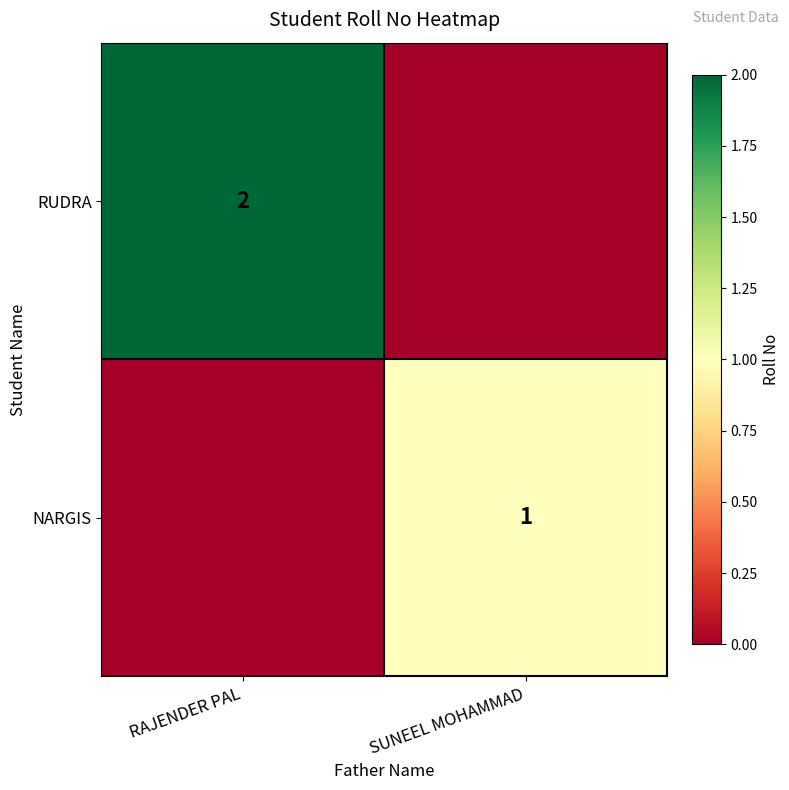

How many data points does each series have?

2